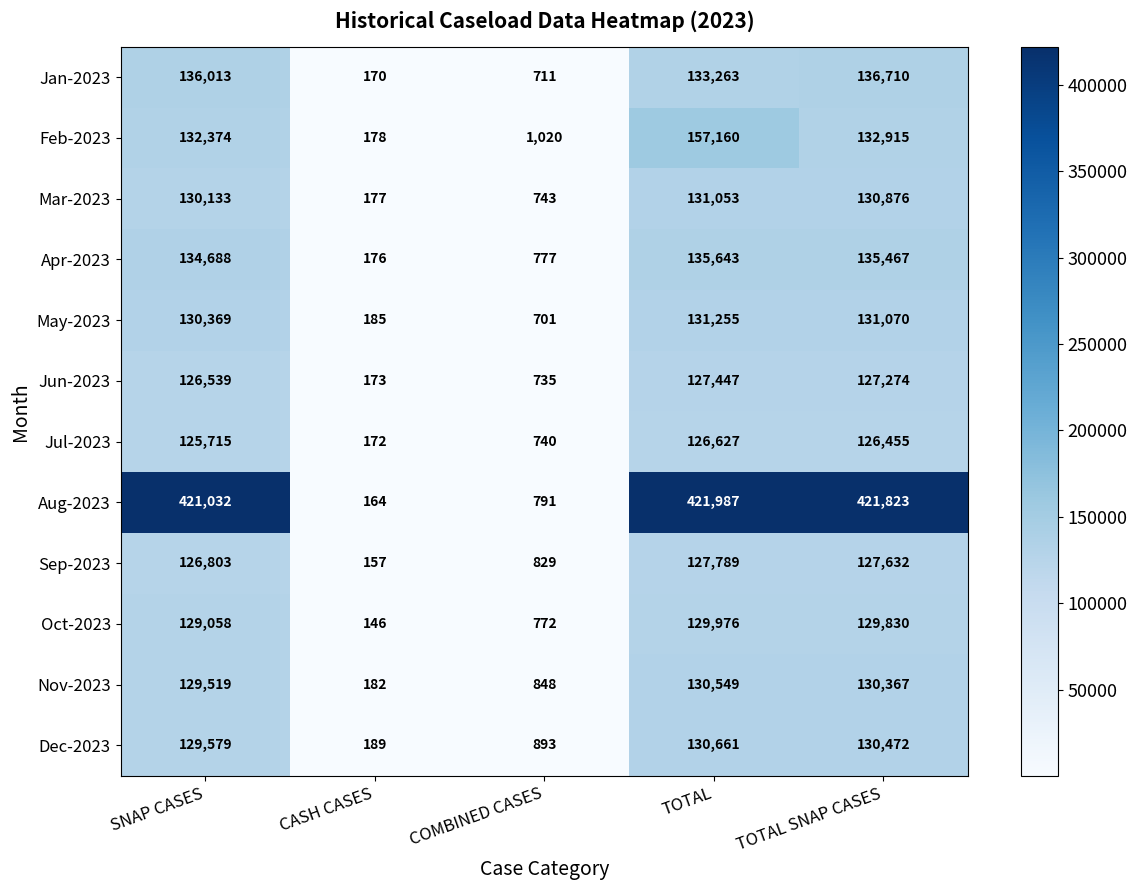

List the series in order of their peak value, highest first.

Aug-2023, Feb-2023, Jan-2023, Apr-2023, May-2023, Mar-2023, Dec-2023, Nov-2023, Oct-2023, Sep-2023, Jun-2023, Jul-2023